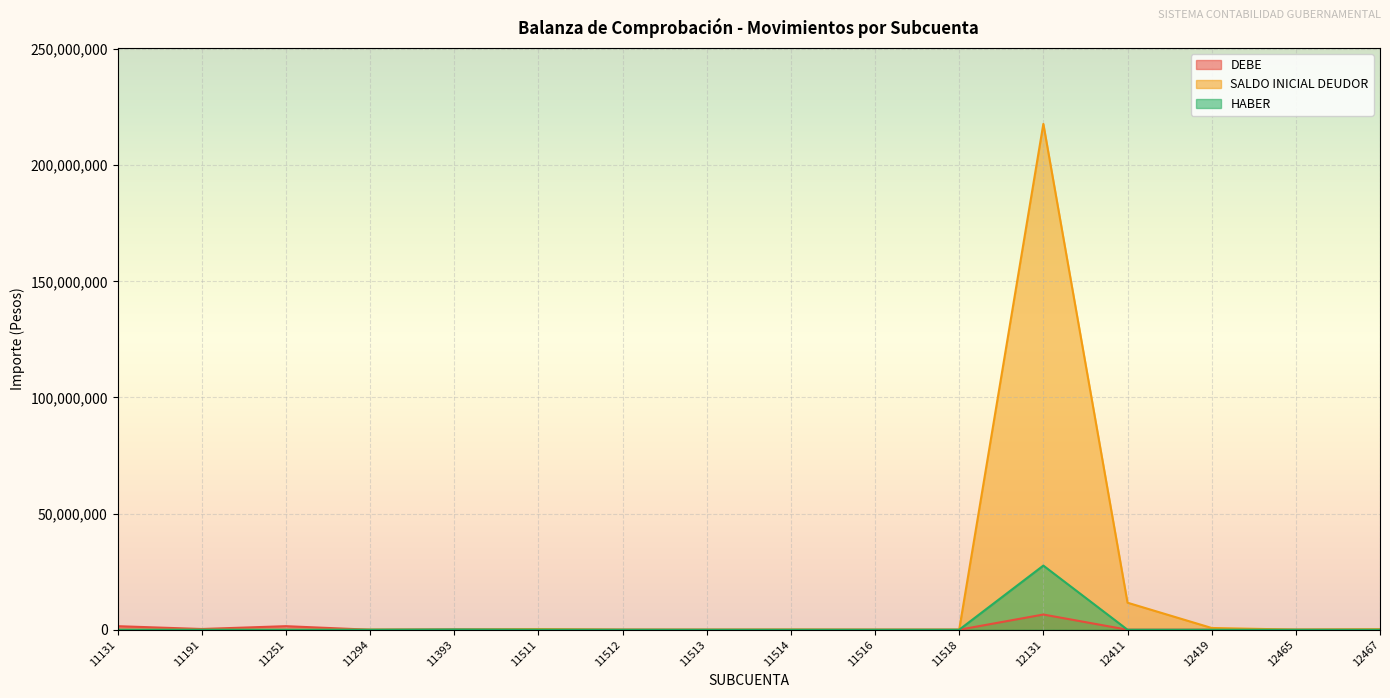

The value of DEBE at 11131 is 2033899.8. True or false?

False